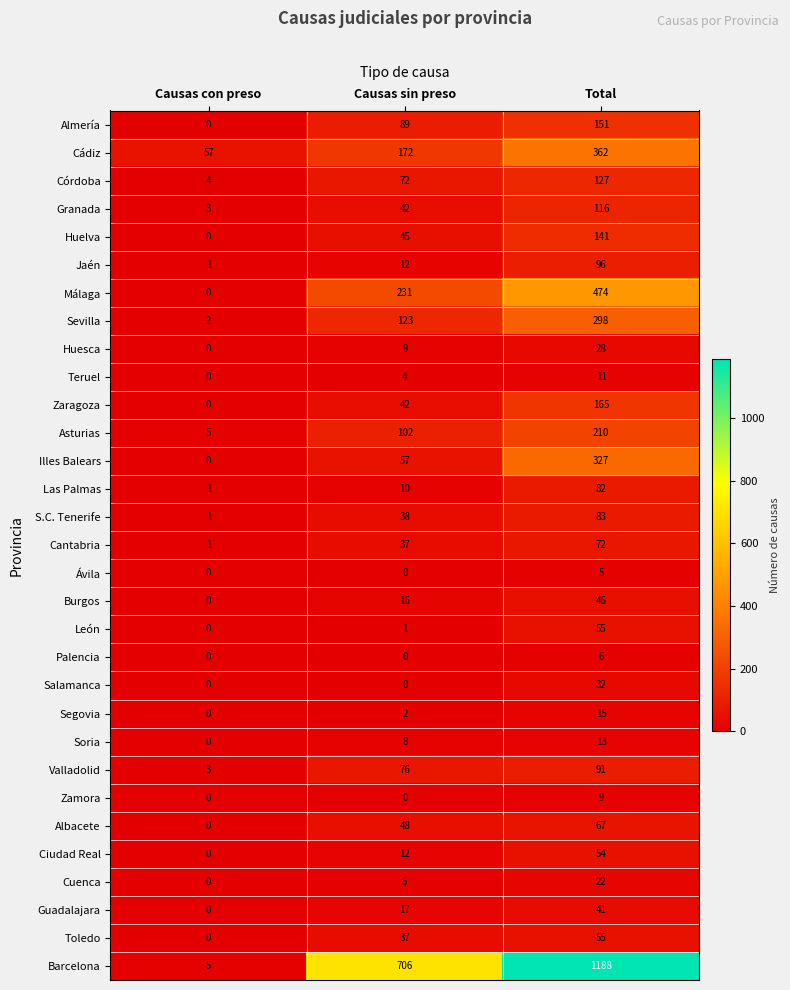

What is the approximate value of S.C. Tenerife at Total, to the nearest 10?

80